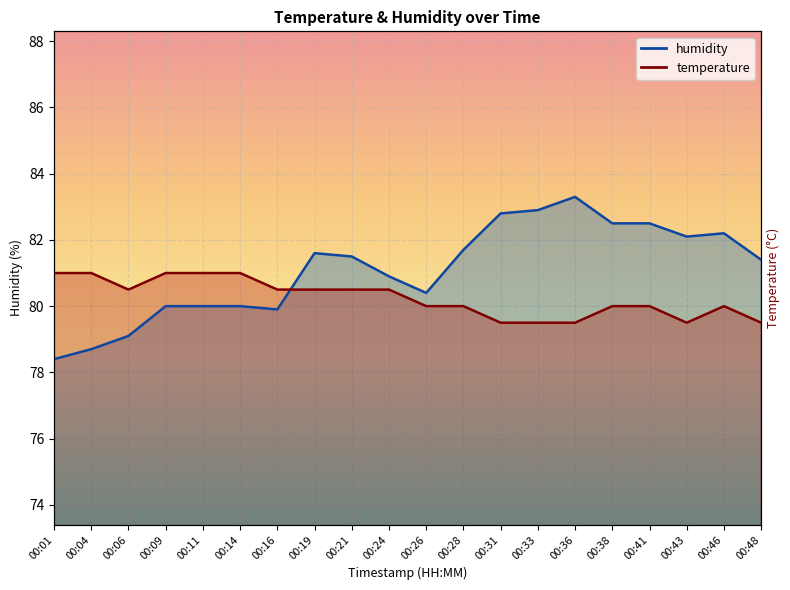

Reading left to right, what are all the values shown in this chart?

temperature: 00:01=81.0	00:04=81.0	00:06=80.5	00:09=81.0	00:11=81.0	00:14=81.0	00:16=80.5	00:19=80.5	00:21=80.5	00:24=80.5	00:26=80.0	00:28=80.0	00:31=79.5	00:33=79.5	00:36=79.5	00:38=80.0	00:41=80.0	00:43=79.5	00:46=80.0	00:48=79.5
humidity: 00:01=78.4	00:04=78.7	00:06=79.1	00:09=80.0	00:11=80.0	00:14=80.0	00:16=79.9	00:19=81.6	00:21=81.5	00:24=80.9	00:26=80.4	00:28=81.7	00:31=82.8	00:33=82.9	00:36=83.3	00:38=82.5	00:41=82.5	00:43=82.1	00:46=82.2	00:48=81.4